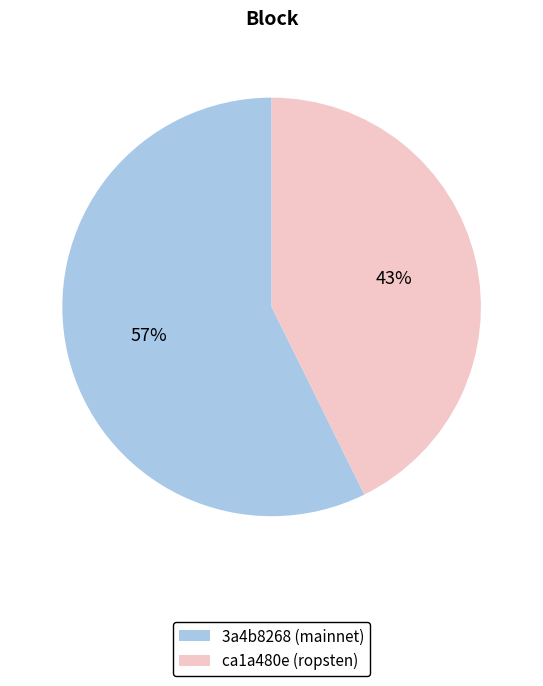

Is it true that 3a4b8268 (mainnet) is 46% of the pie?

False